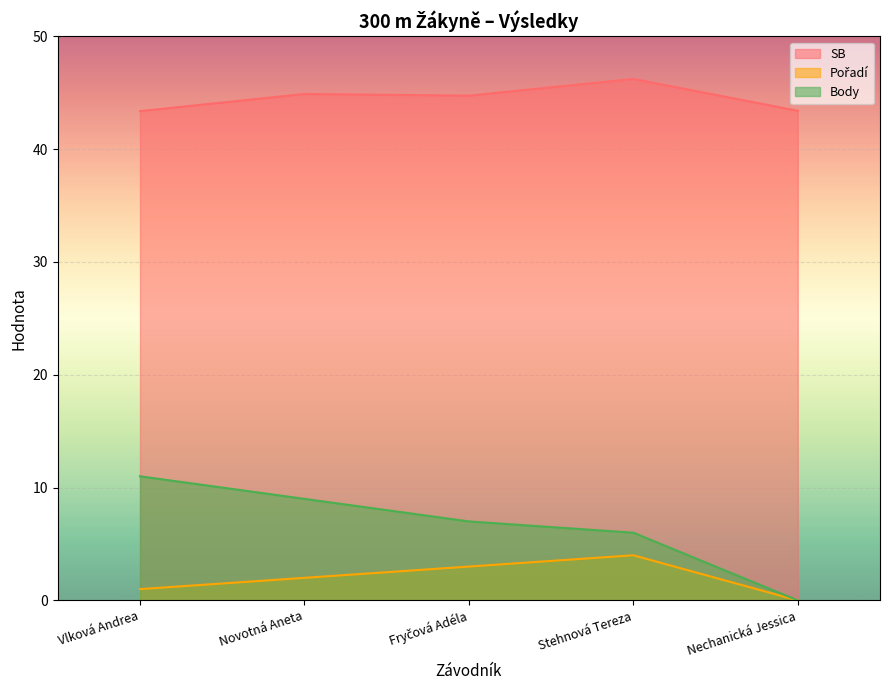

How many Pořadí values are between 1 and 3?

3